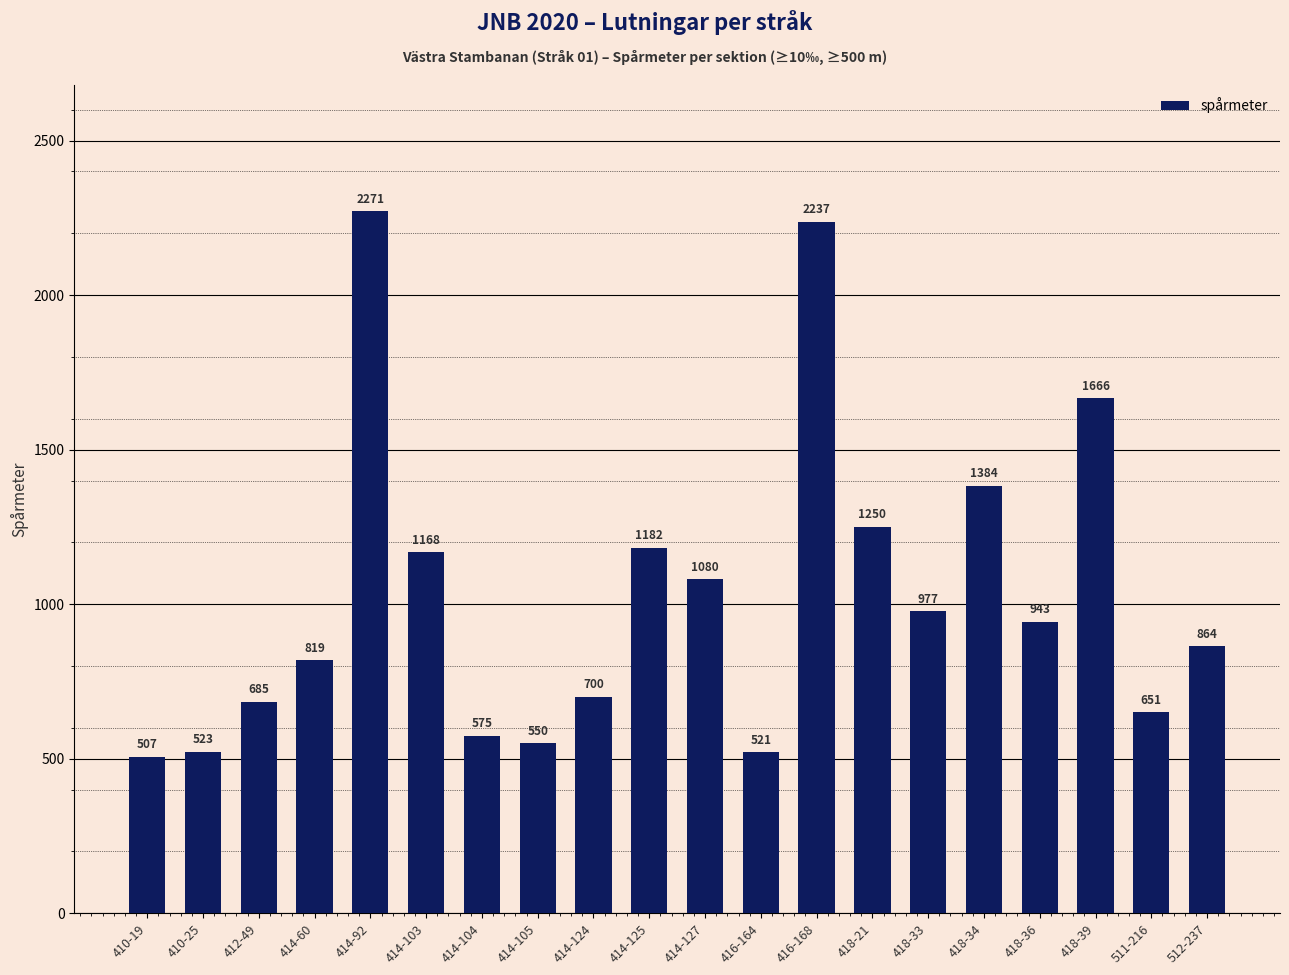

How many bars are there in total?

20